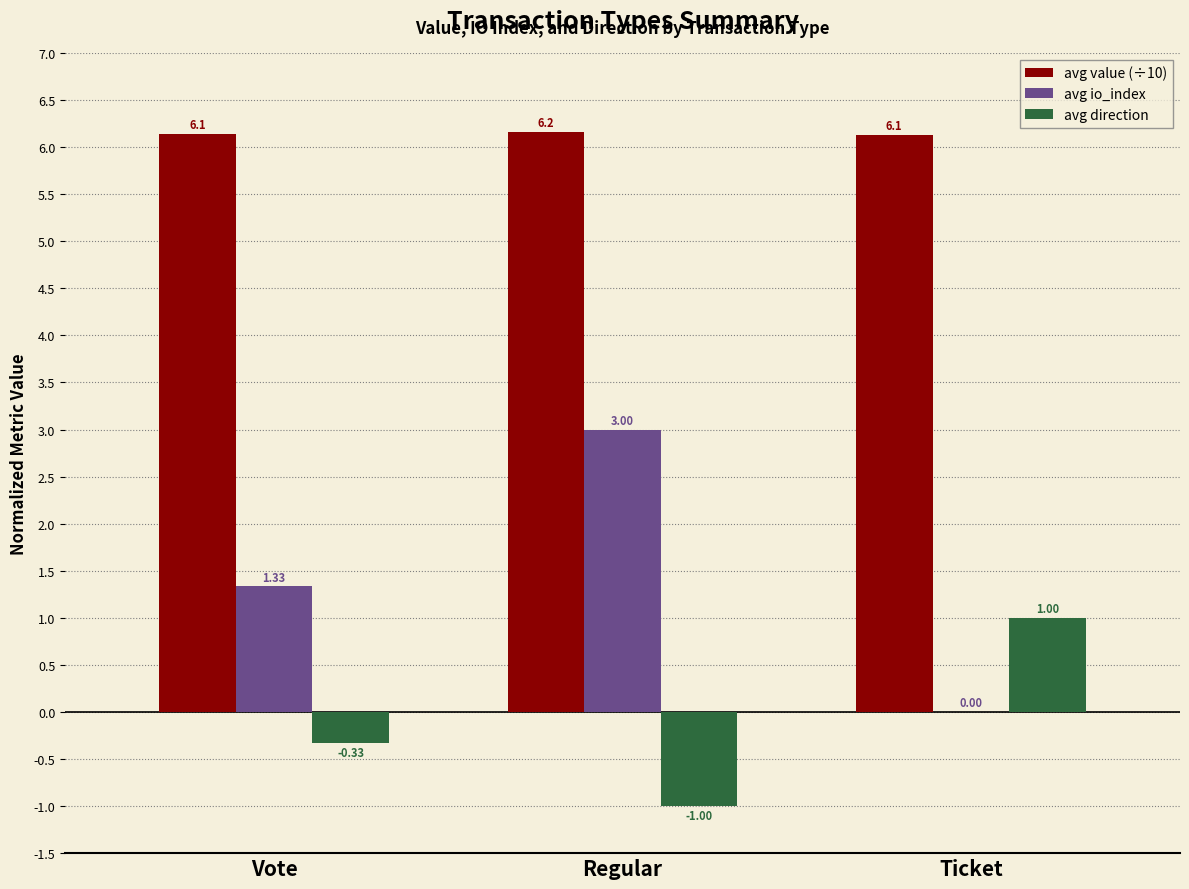

Which series has the widest spread of values?

avg io_index